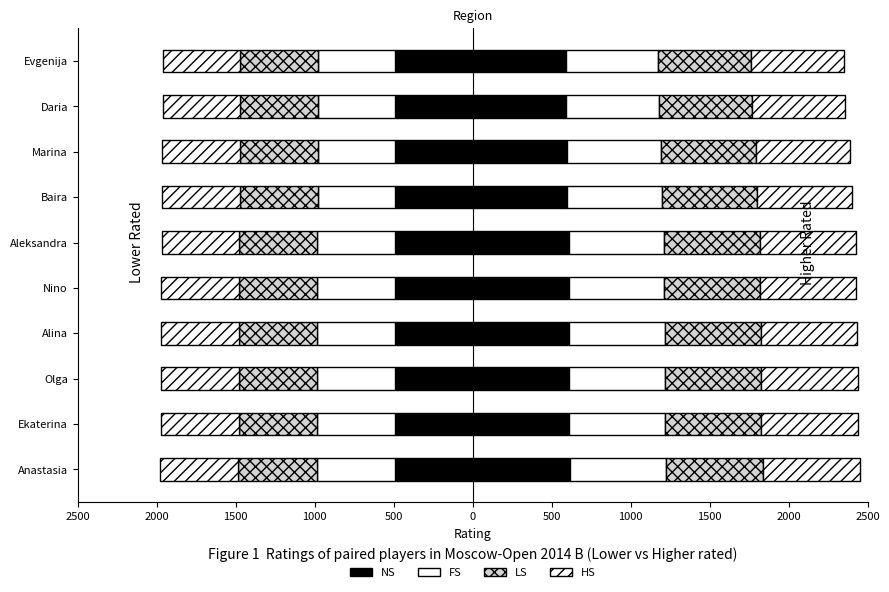

How many bars are there in each group?

4